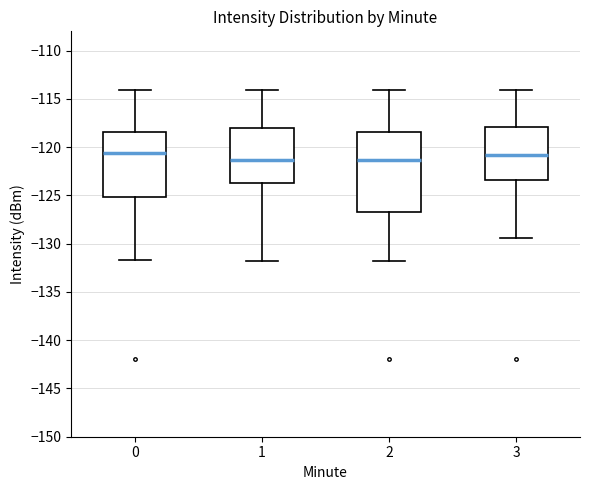

Which box is the tallest, from its lower edge to its upper edge?

2